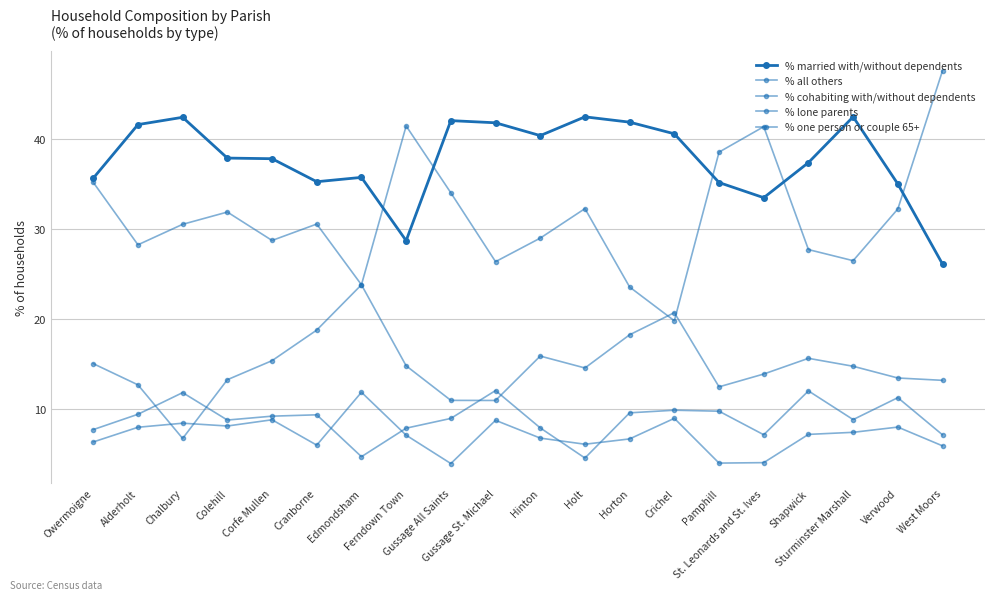

What is the average value of the % one person or couple 65+ series?

31.5